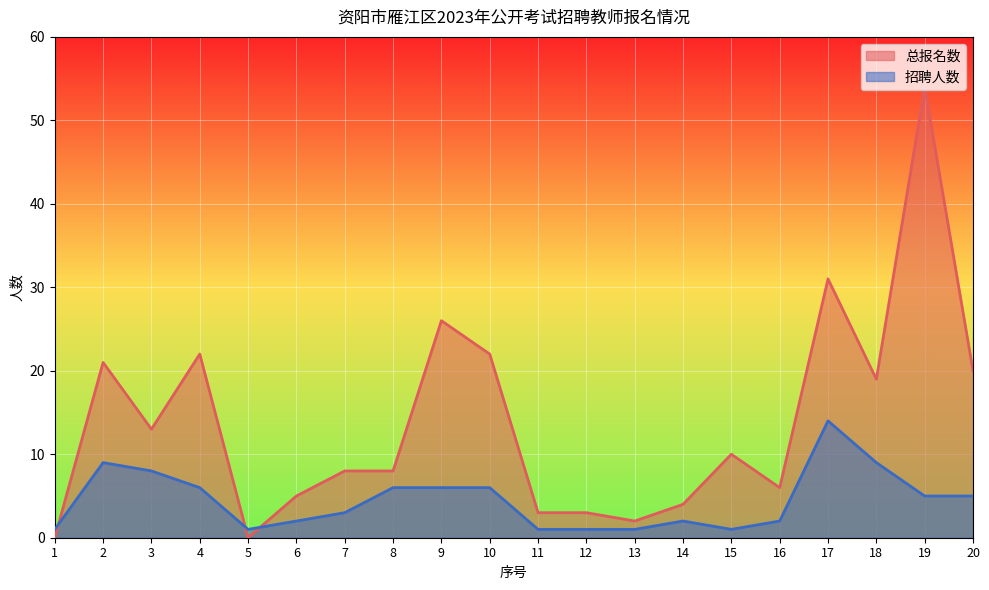

What are all the series names shown in the legend?

总报名数, 招聘人数